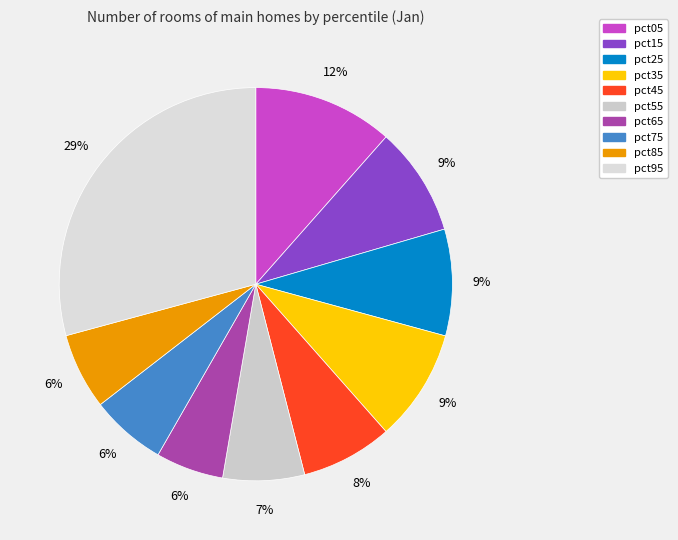

To the nearest percent, what is the difference between the largest and smallest slice percentages?

24%